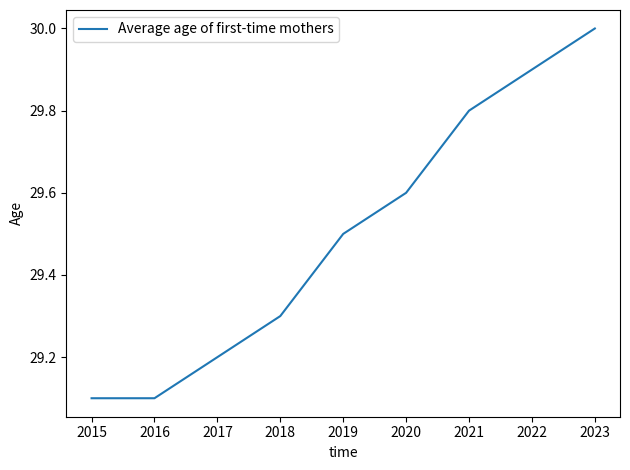

Between 2020 and 2018, which is larger?

2020